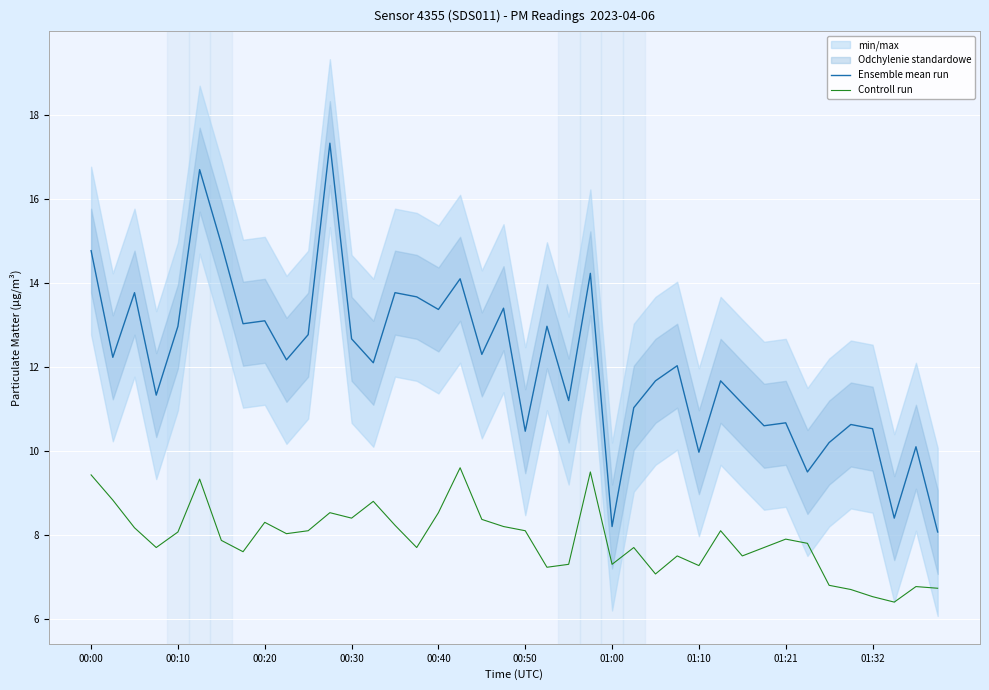

What is the sum of the Ensemble mean run values at 33 and 11?

26.8